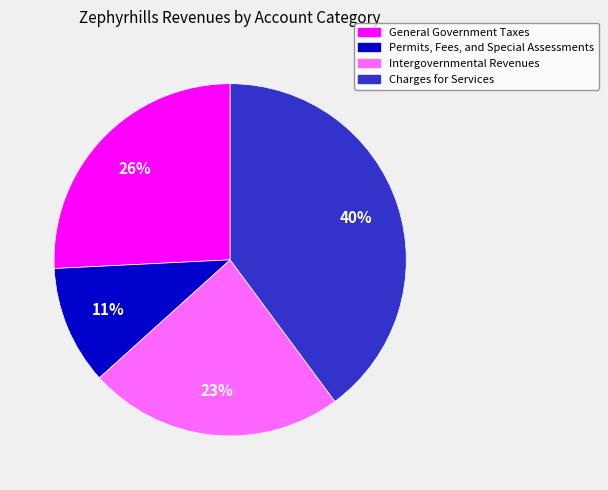

To the nearest percent, what is the difference between the largest and smallest slice percentages?

29%